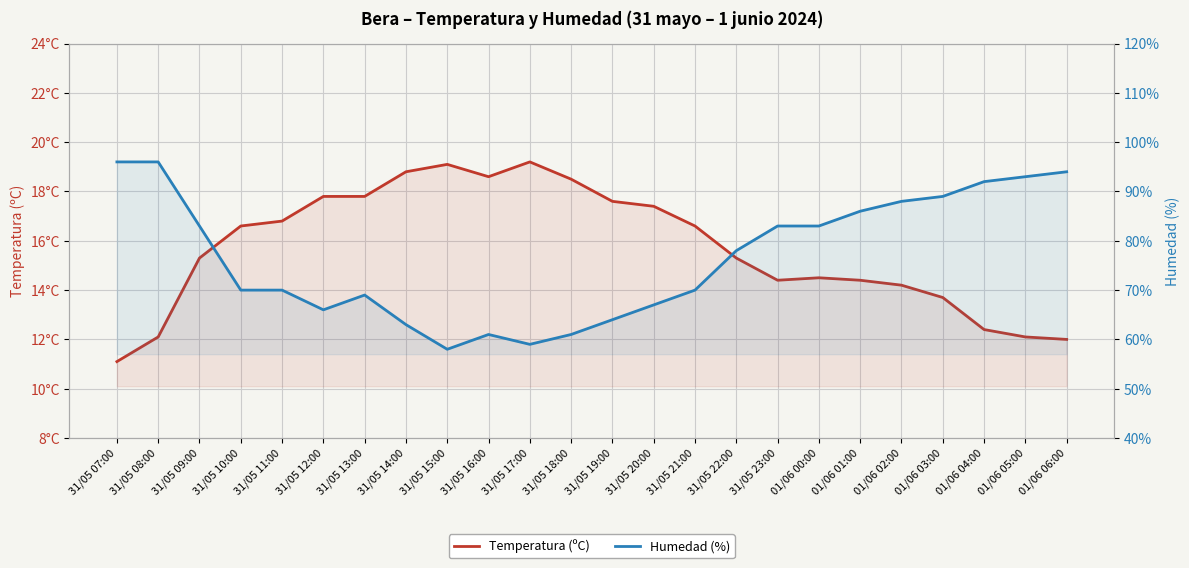

What is the value of the Temperatura (ºC) point at the 11th from the left?

19.2